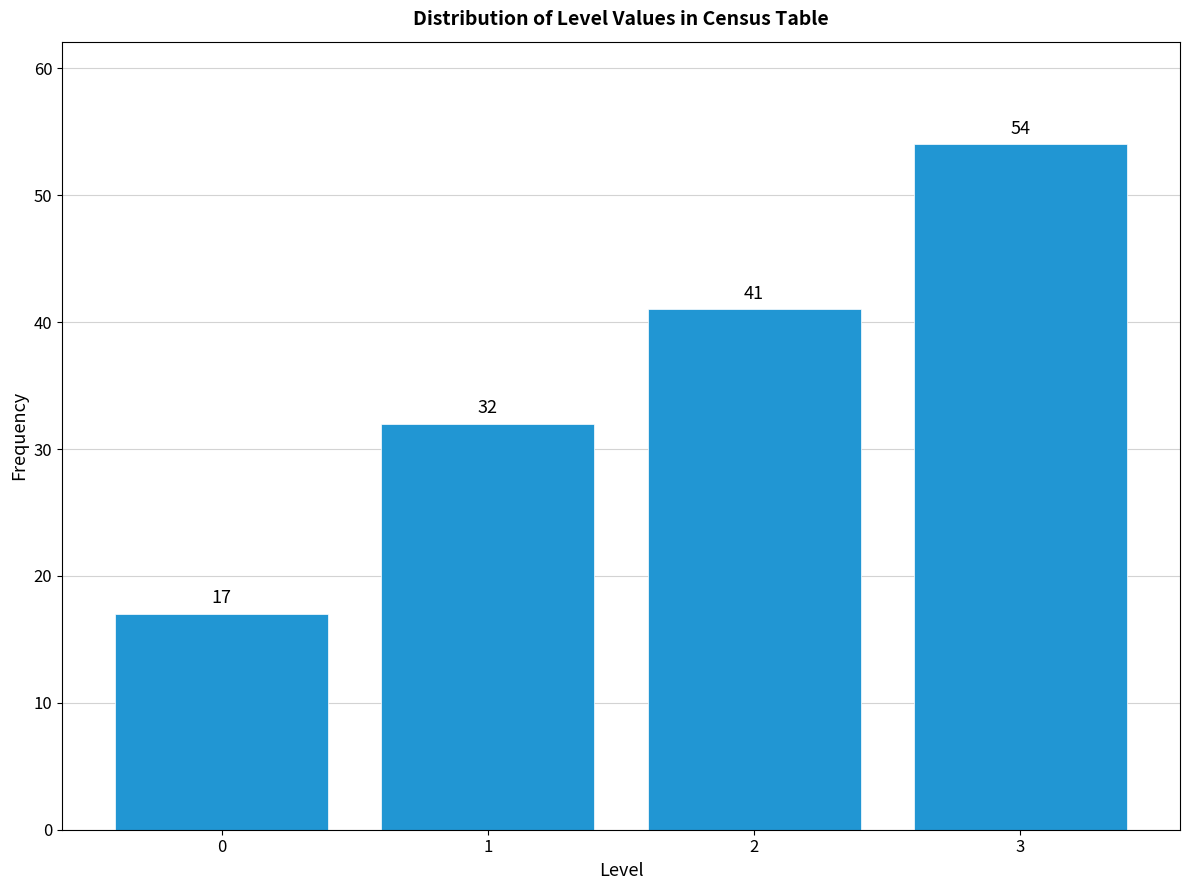

Reading left to right, list all the values displayed in this chart.

17	32	41	54